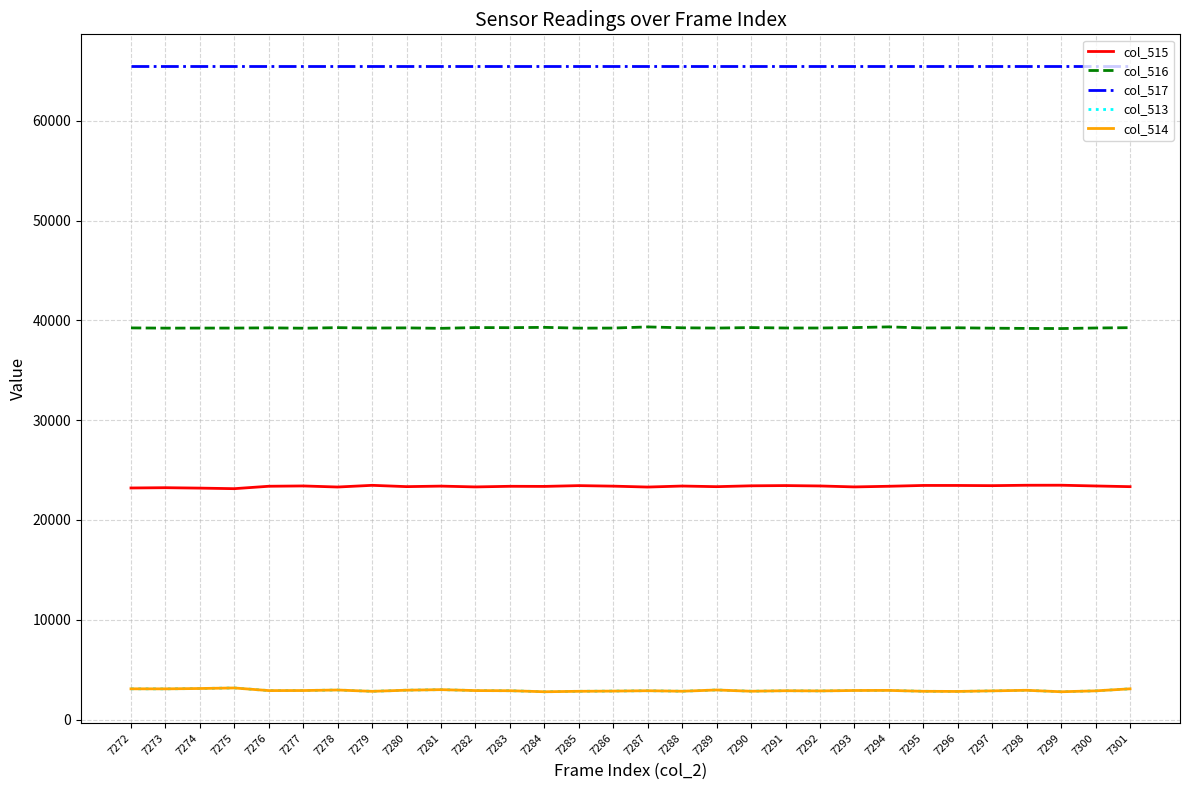

What is the difference between the highest and lowest values at 7279?

62710